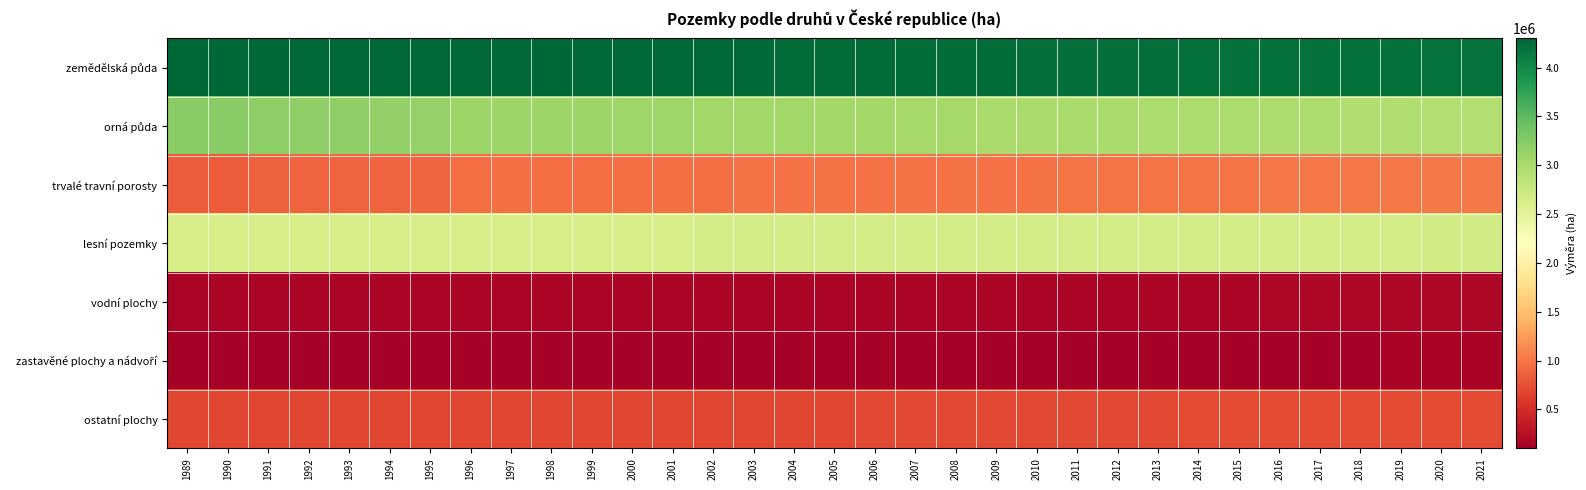

At how many categories does at least one series exceed 2762890?

33